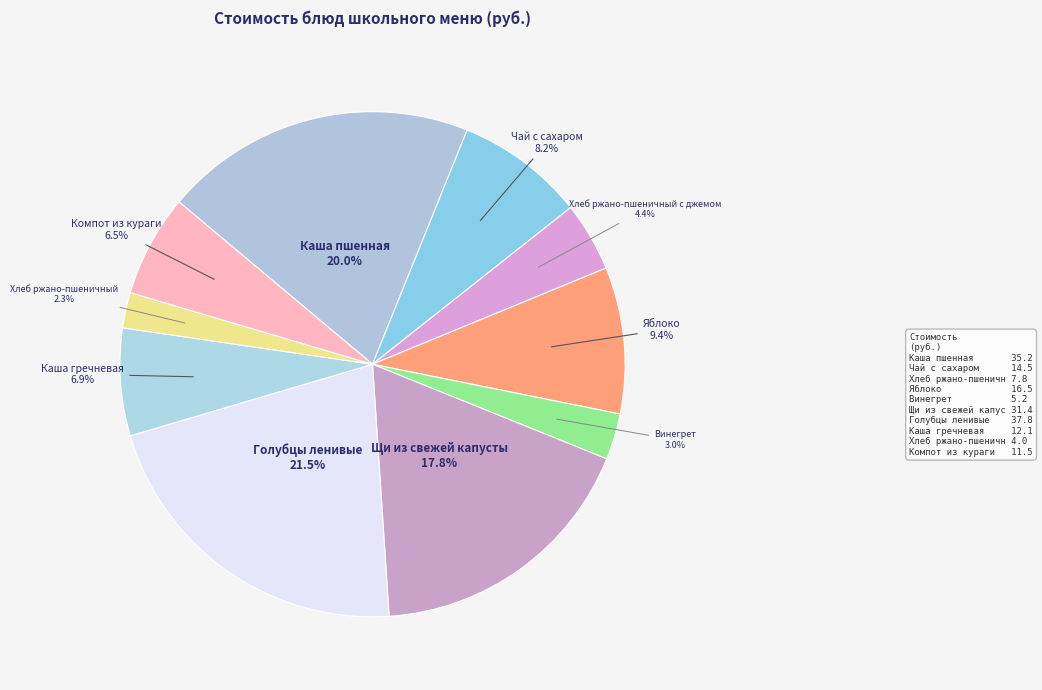

To the nearest percent, what is the difference between the largest and smallest slice percentages?

19%